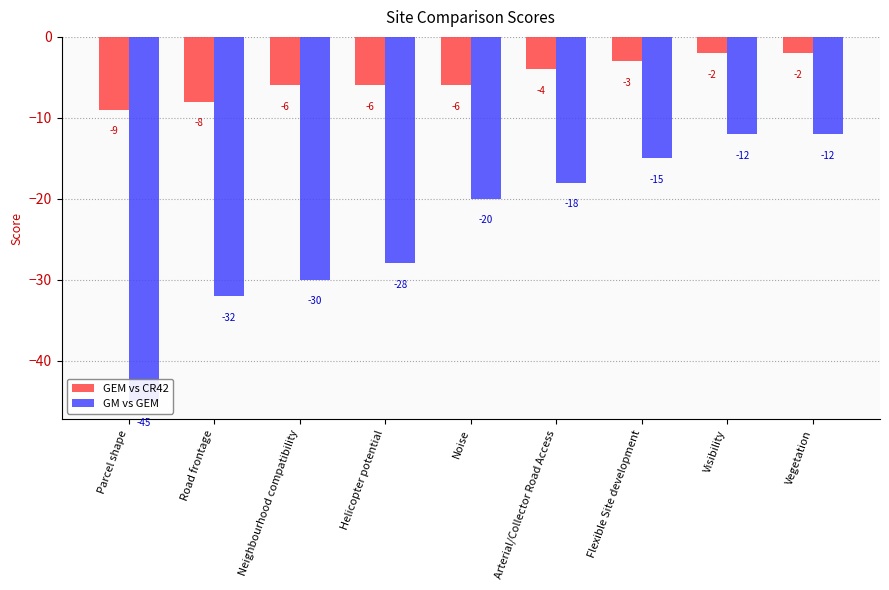

What is the sum of all GM vs GEM values?

-212